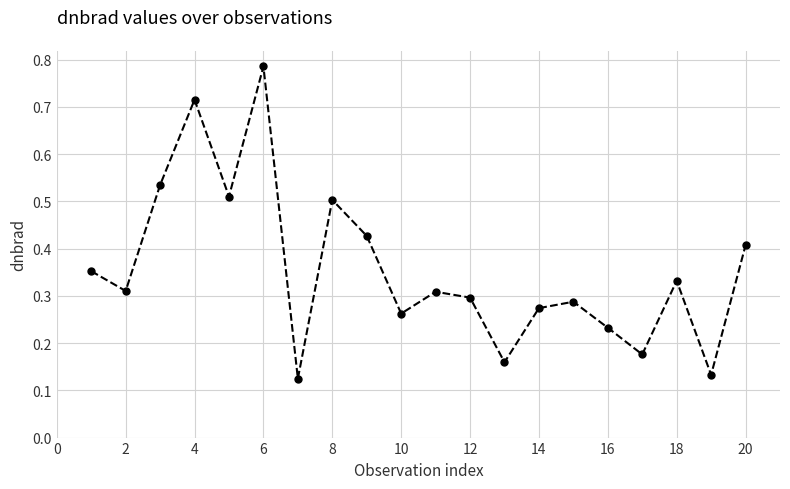

Count the values in the range 0 to 1.

20